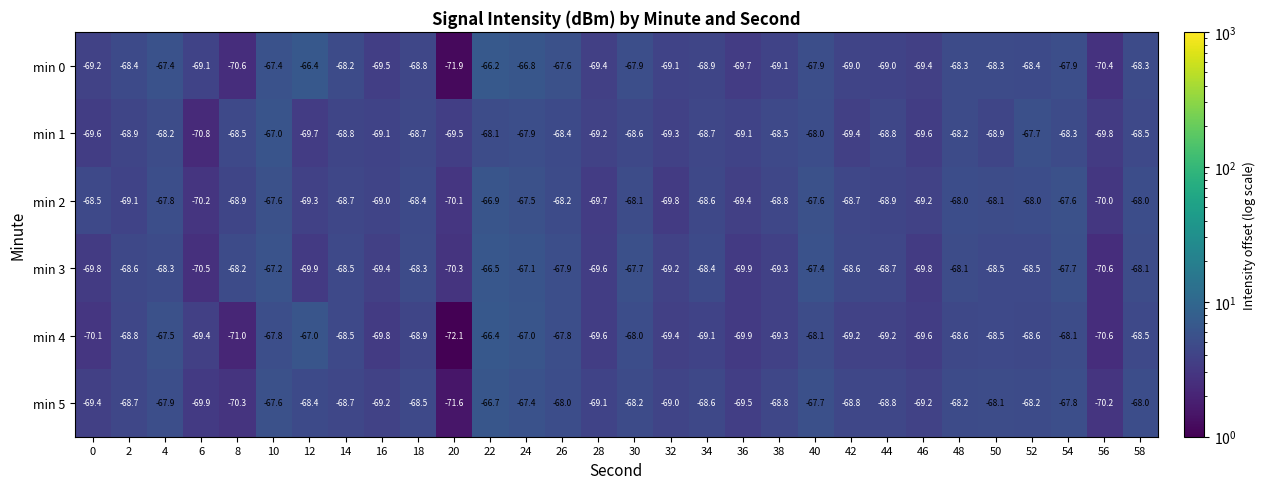

Rank the series at 32 from lowest to highest value.

min 2, min 4, min 1, min 3, min 0, min 5